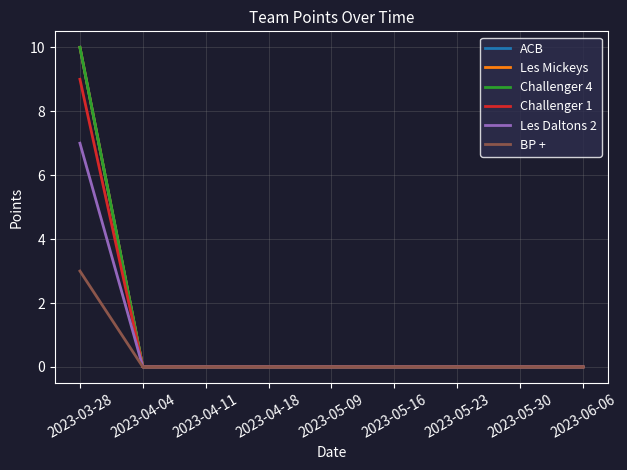

Is the value of Challenger 4 at 2023-06-06 greater than the value of Les Daltons 2 at 2023-04-18?

No